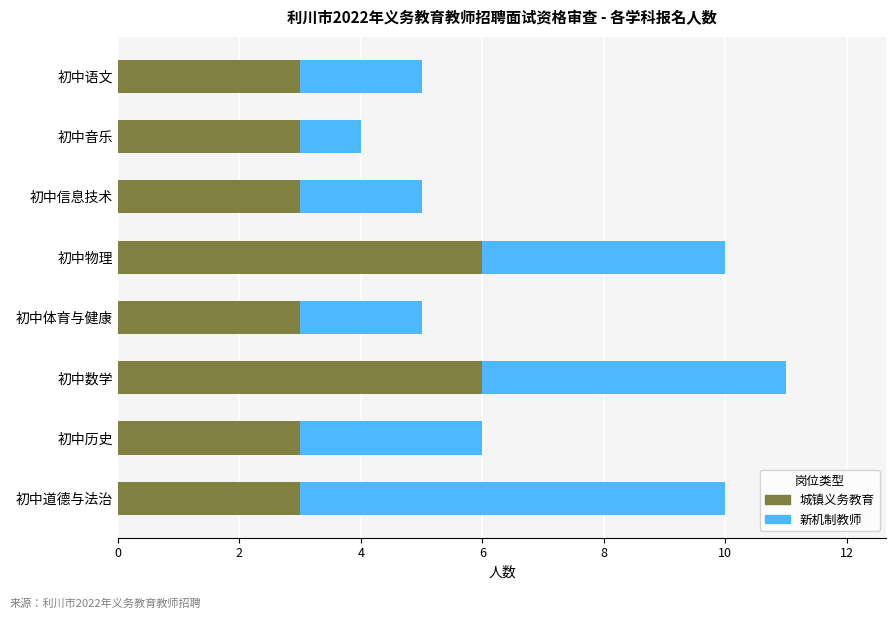

What is the total value across all series at 初中音乐?

4